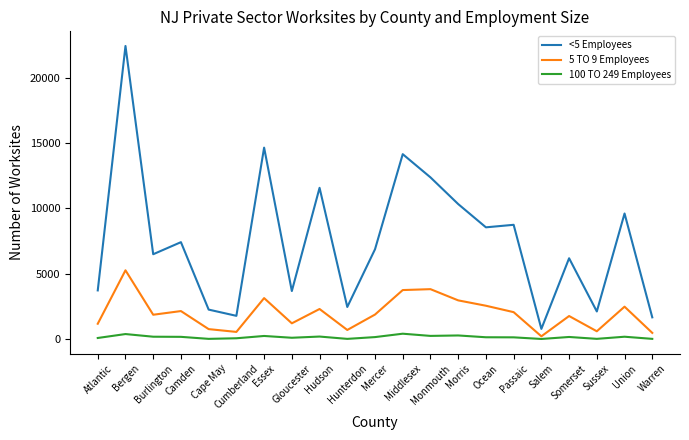

What is the maximum value shown in the chart?

22420